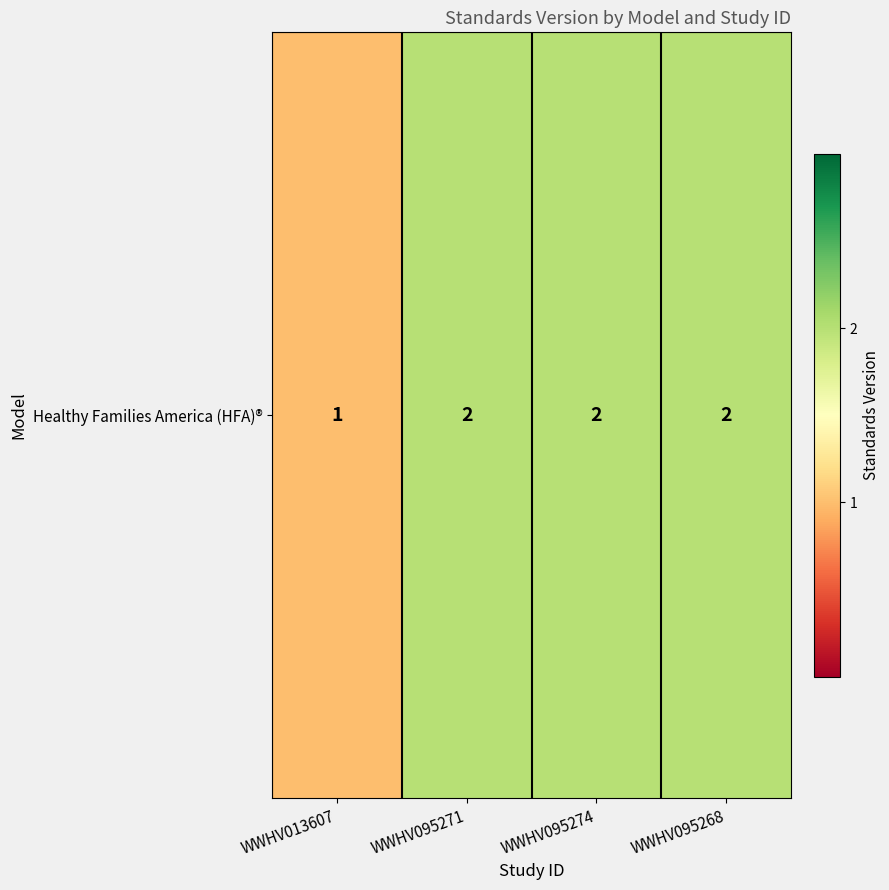

The value at WWHV095268 is 1. True or false?

False